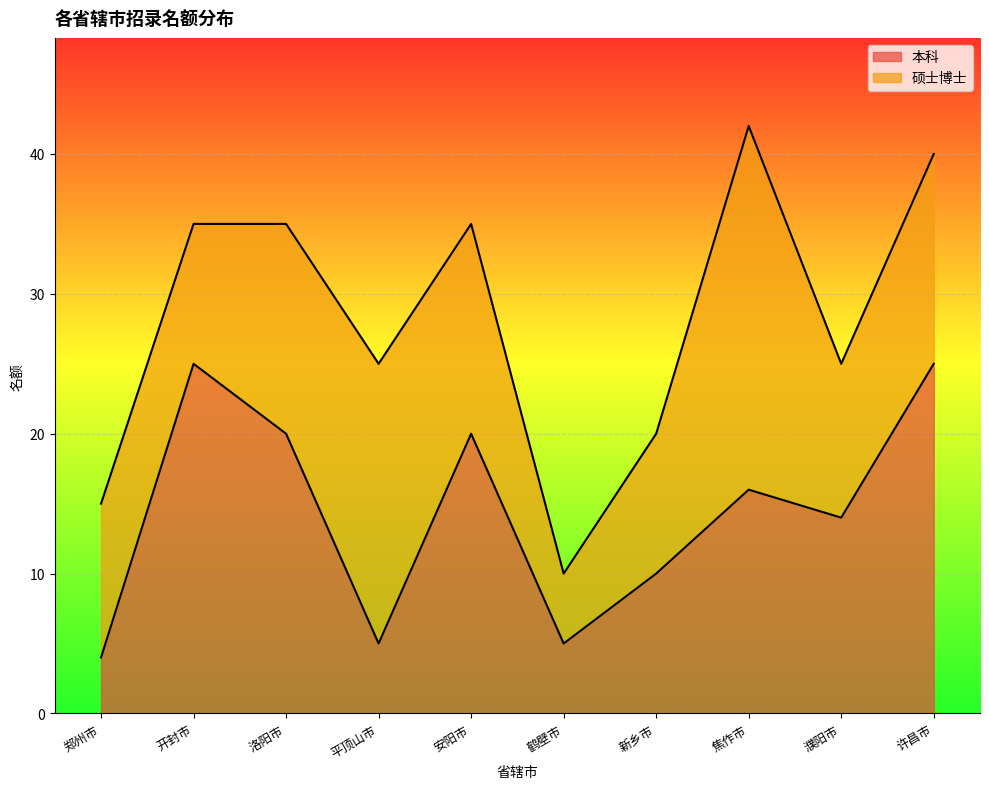

List the labels in order of value, largest first.

开封市, 许昌市, 洛阳市, 安阳市, 焦作市, 濮阳市, 新乡市, 平顶山市, 鹤壁市, 郑州市